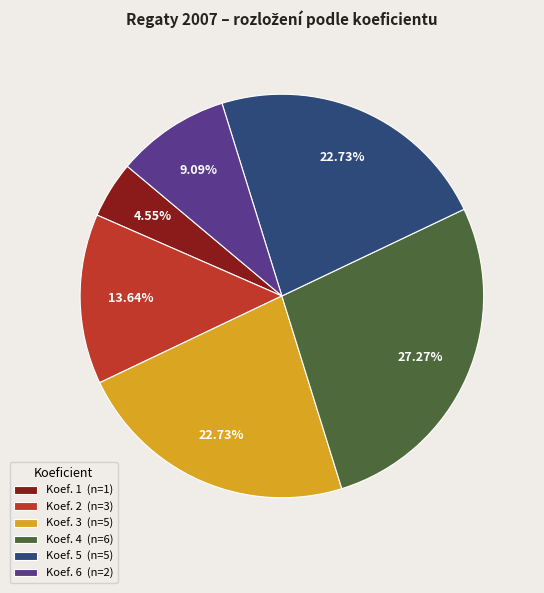

What is the largest slice in the pie chart?

Koef. 4 (n=6)